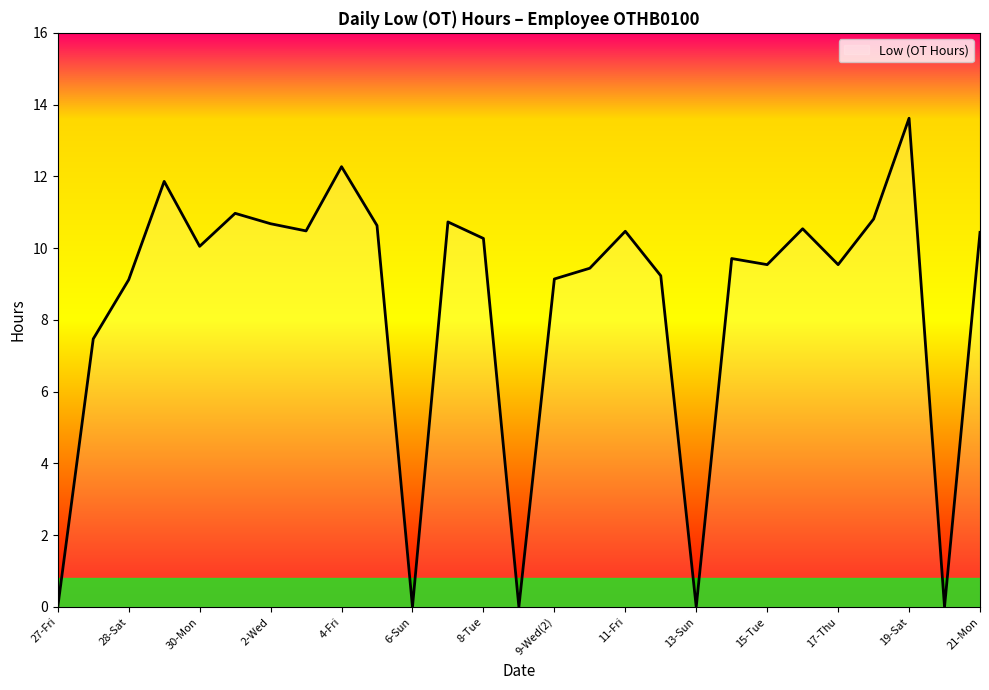

What is the difference between the maximum and minimum values?

13.6